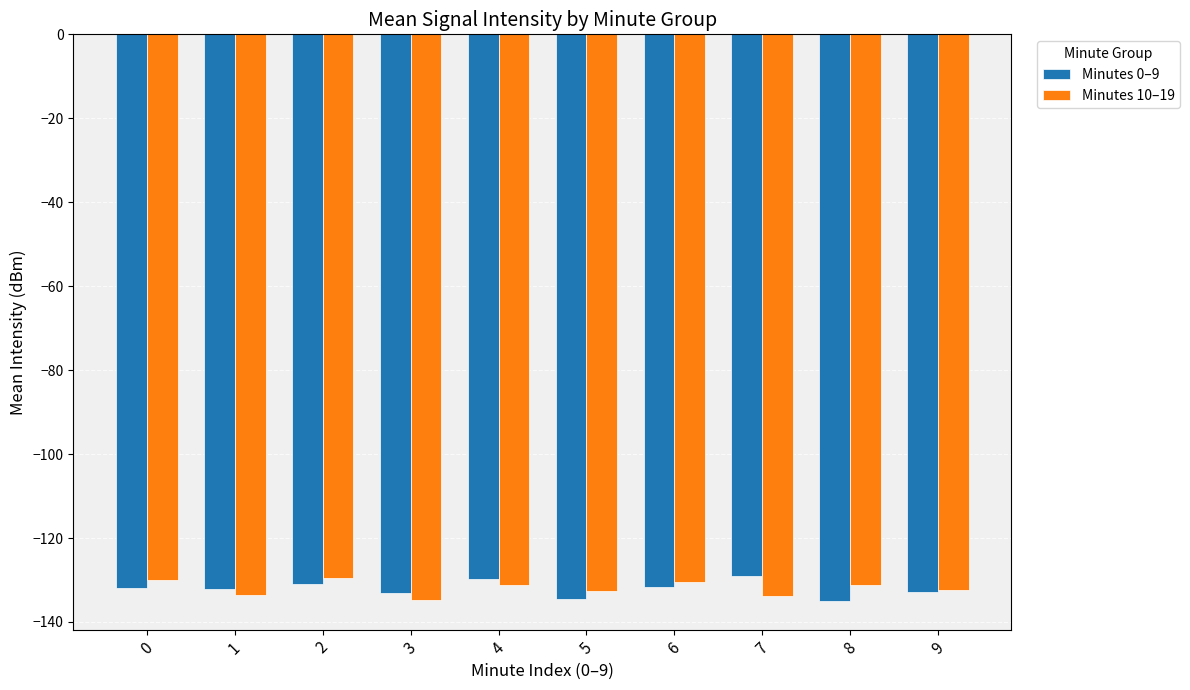

What is the spread (max minus min) of values at 4?

1.3